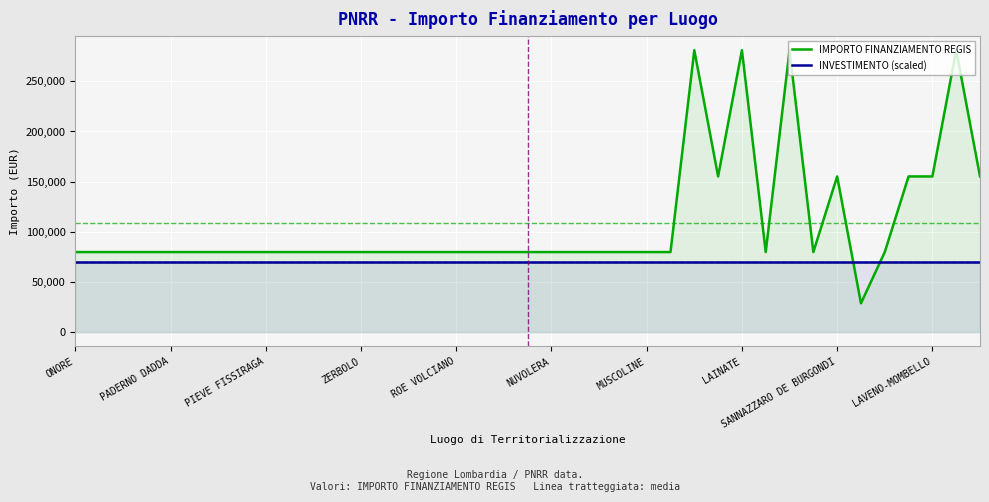

At how many categories does at least one series exceed 96901?

9